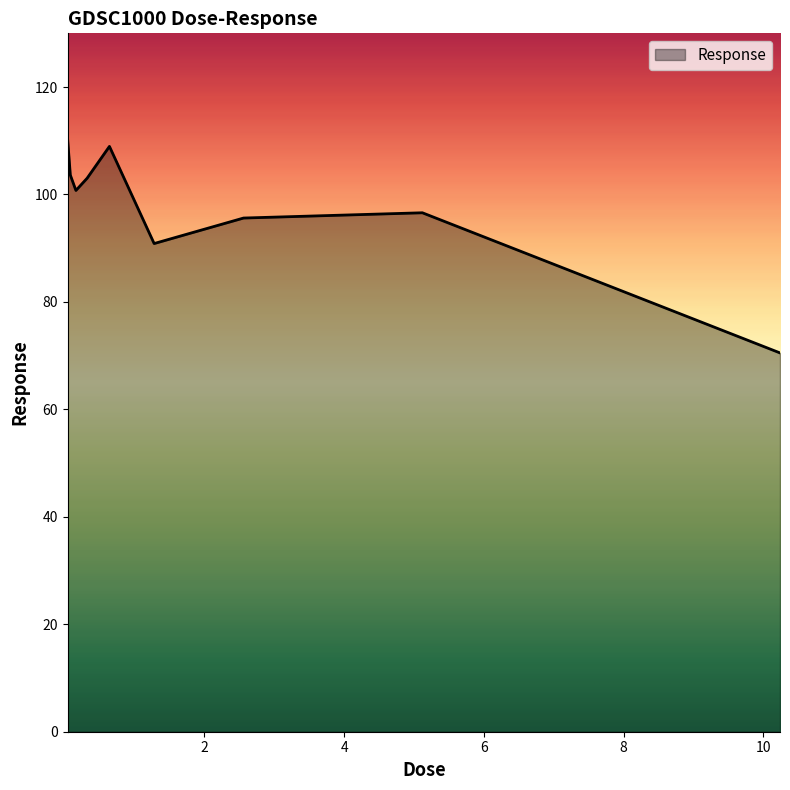

What is the difference between the maximum and minimum values?

40.0